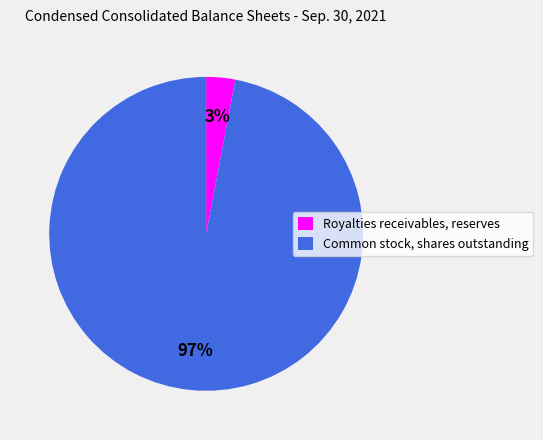

Is it true that Royalties receivables, reserves is 3% of the pie?

True